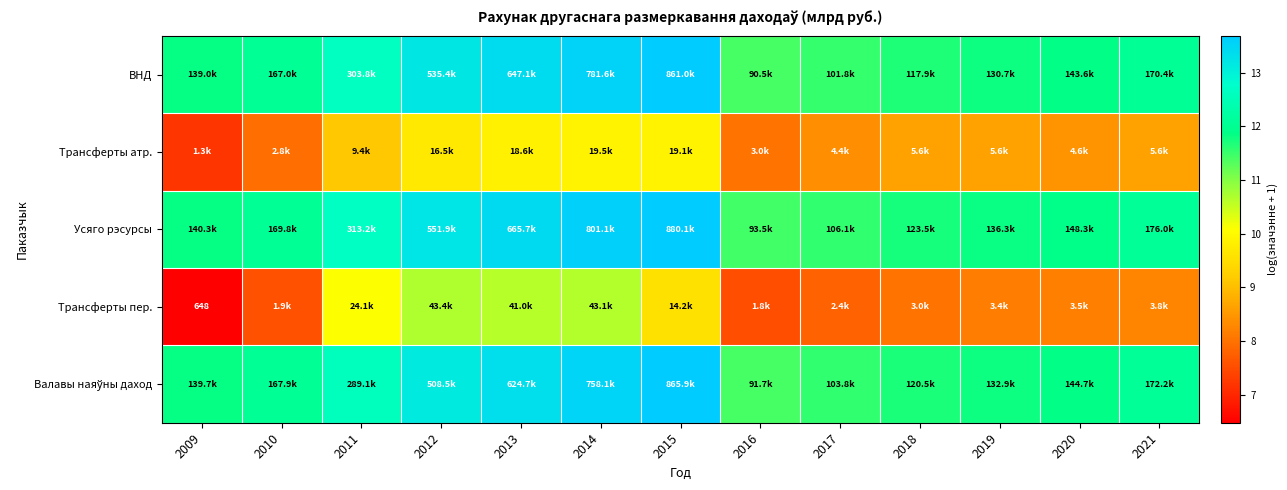

Read the Трансферты атр. value at 2015.

9.9